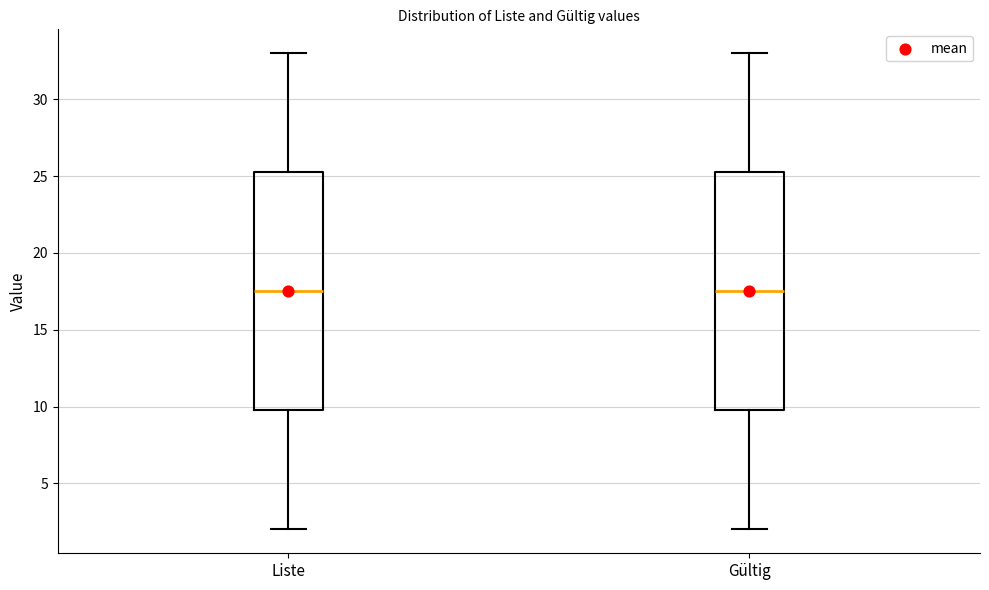

Reading left to right, read every box against the y-axis: the position of its median line, the range the box covers, and the ends of its whiskers. The values are not printed on the chart, so give them approximately, as read against the axis.

Liste: median 17.5, box 10.0 to 25.5, whiskers 2.0 to 33.0
Gültig: median 17.5, box 10.0 to 25.5, whiskers 2.0 to 33.0